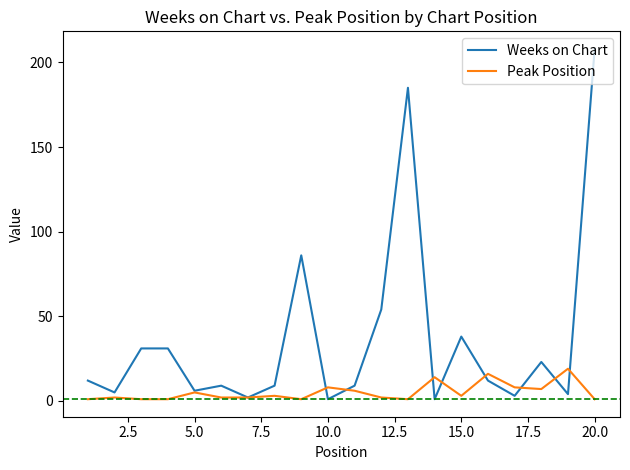

Which series has the largest total across all categories?

Weeks on Chart